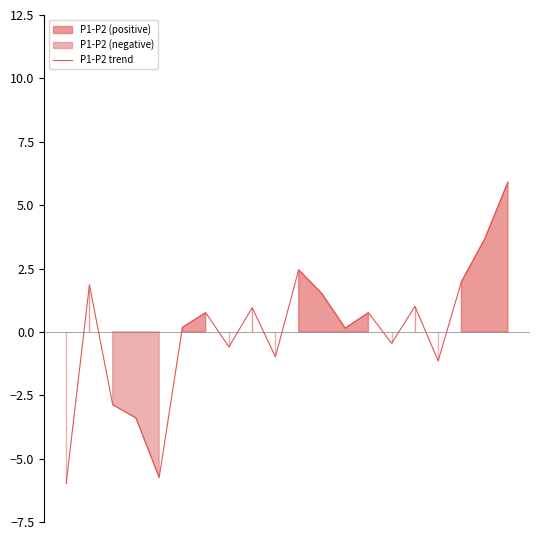

At which category does the data reach its first local peak?

1